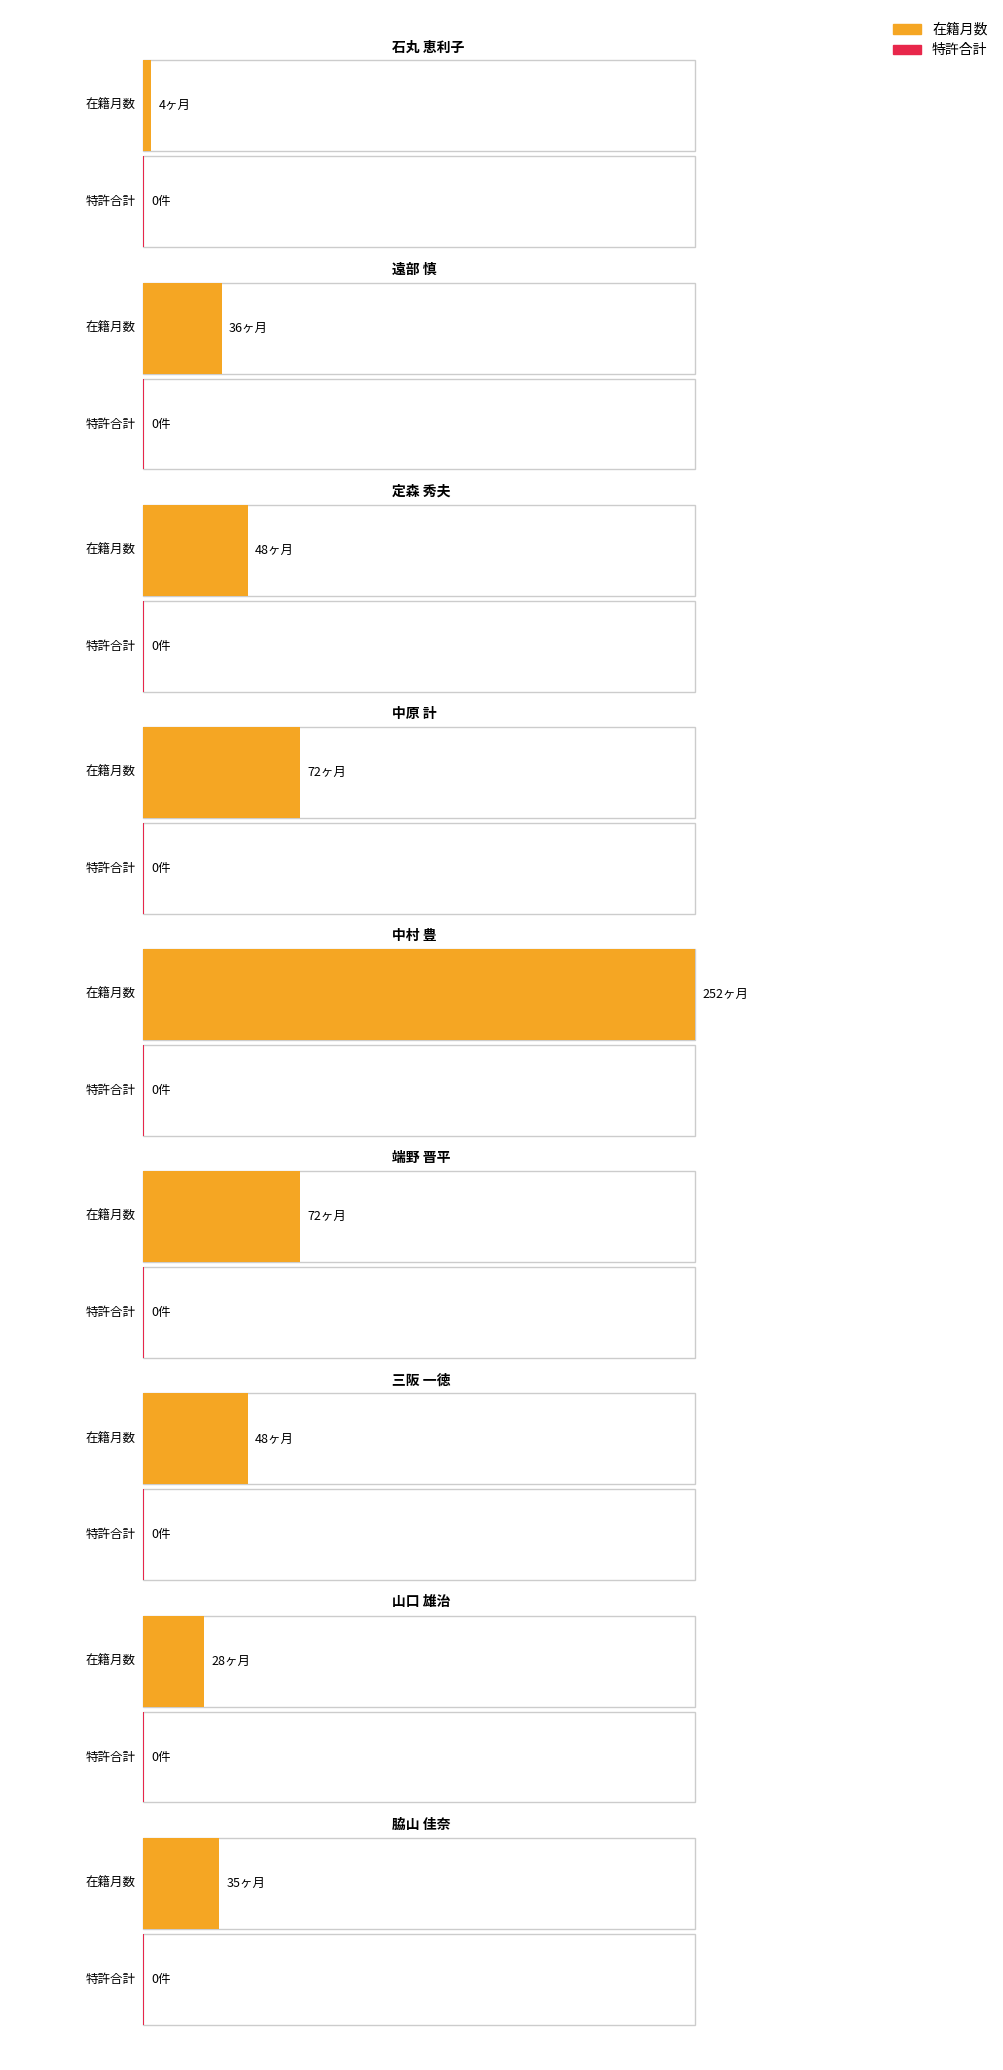

What is the sum of all 在籍月数 values?

595